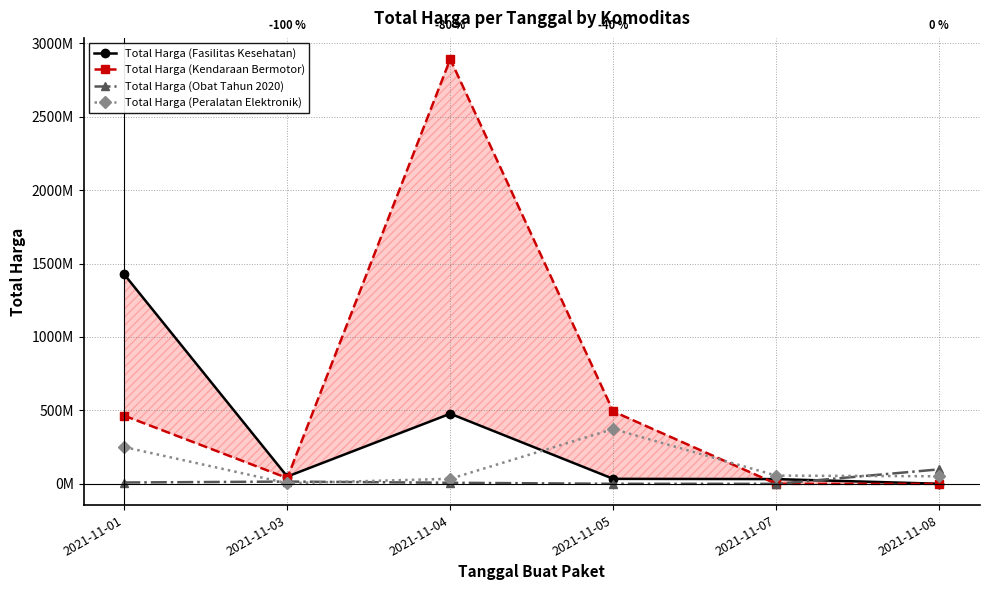

Which series has the largest total across all categories?

Total Harga (Kendaraan Bermotor)